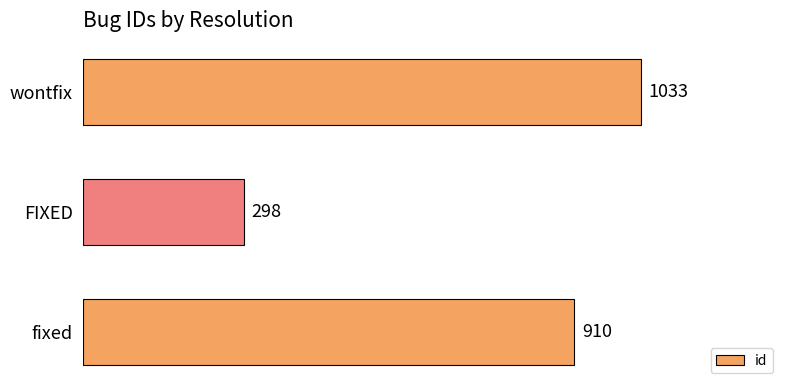

Which has a higher value, FIXED or fixed?

fixed